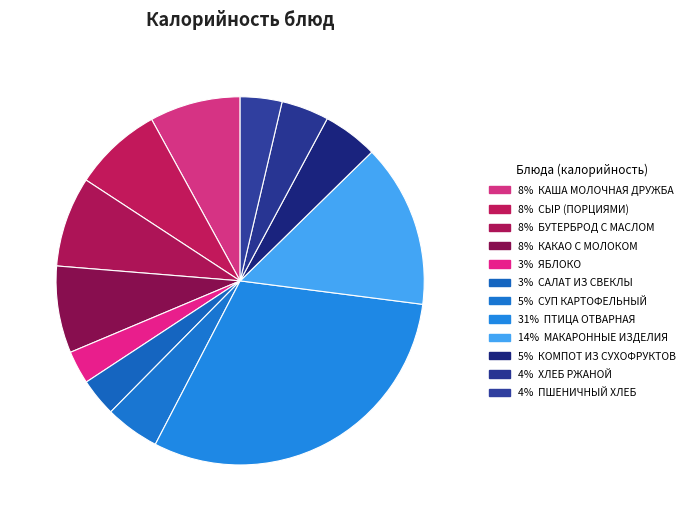

How many segments does this pie chart have?

12